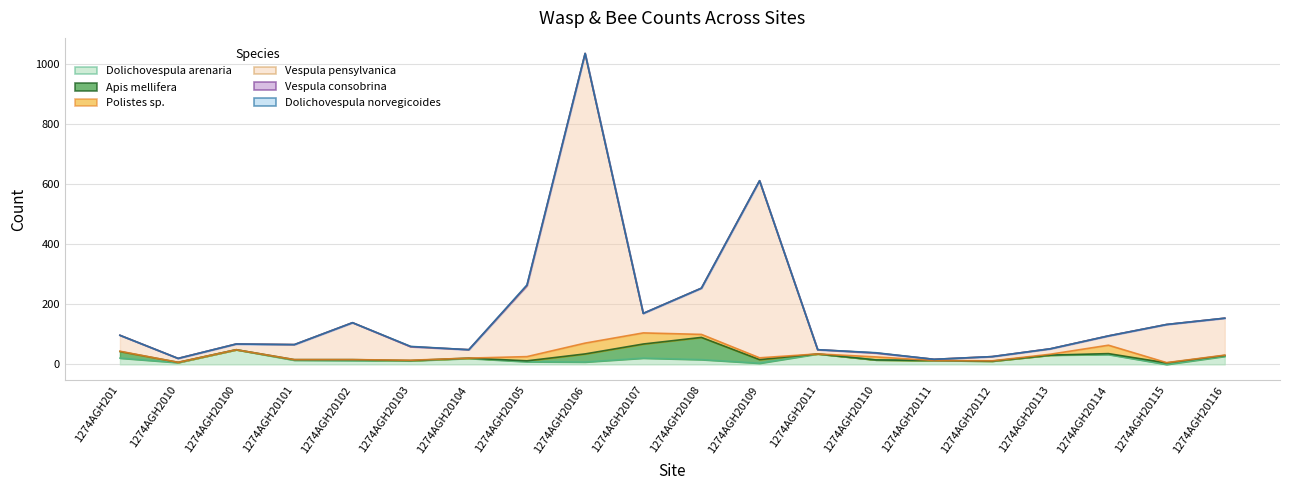

Which series has the largest range (max minus min)?

Vespula pensylvanica